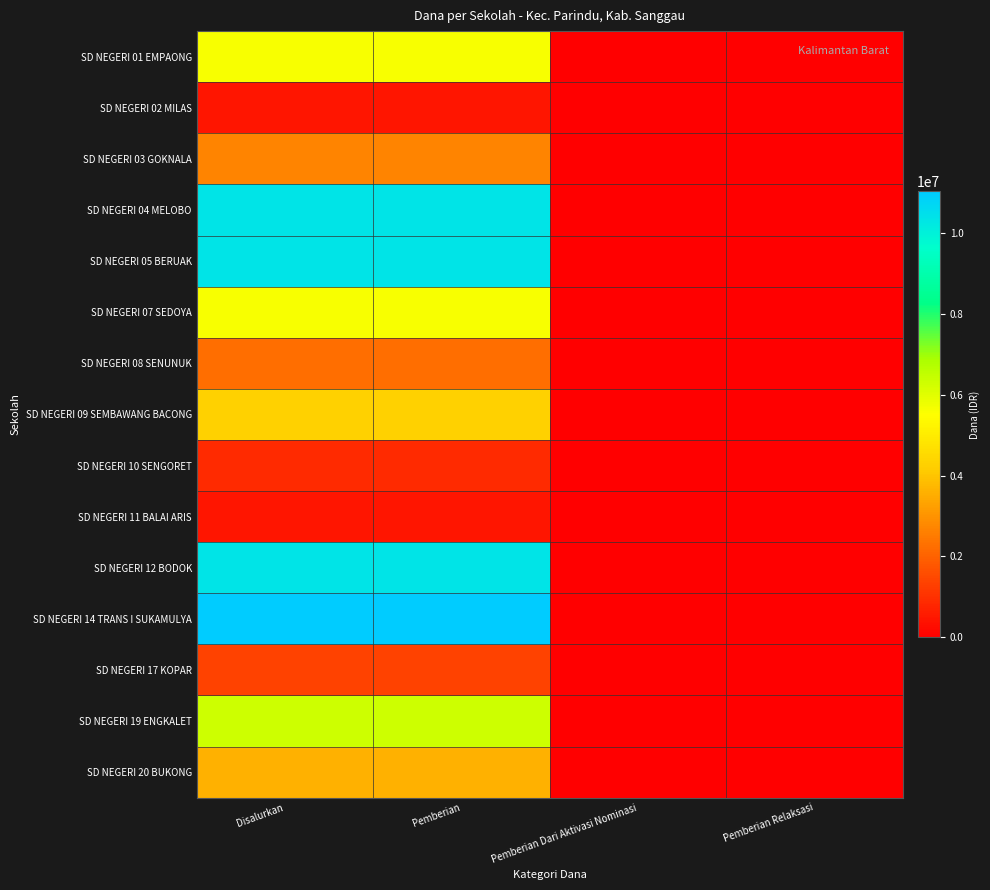

Count the number of data series in this chart.

15